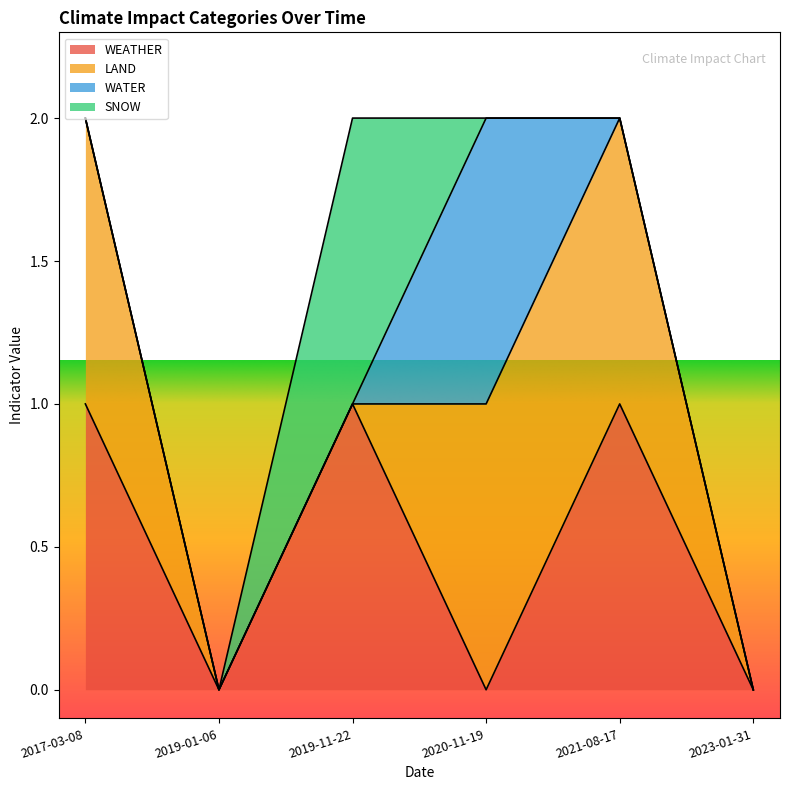

How many series are shown in this chart?

4